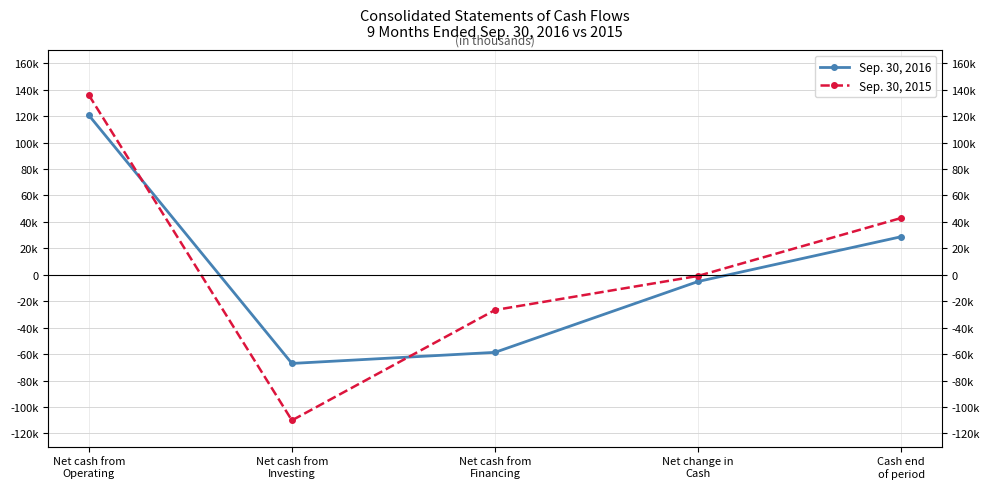

True or false: Sep. 30, 2015 has a value of -110158 at Net cash from
Investing.

True